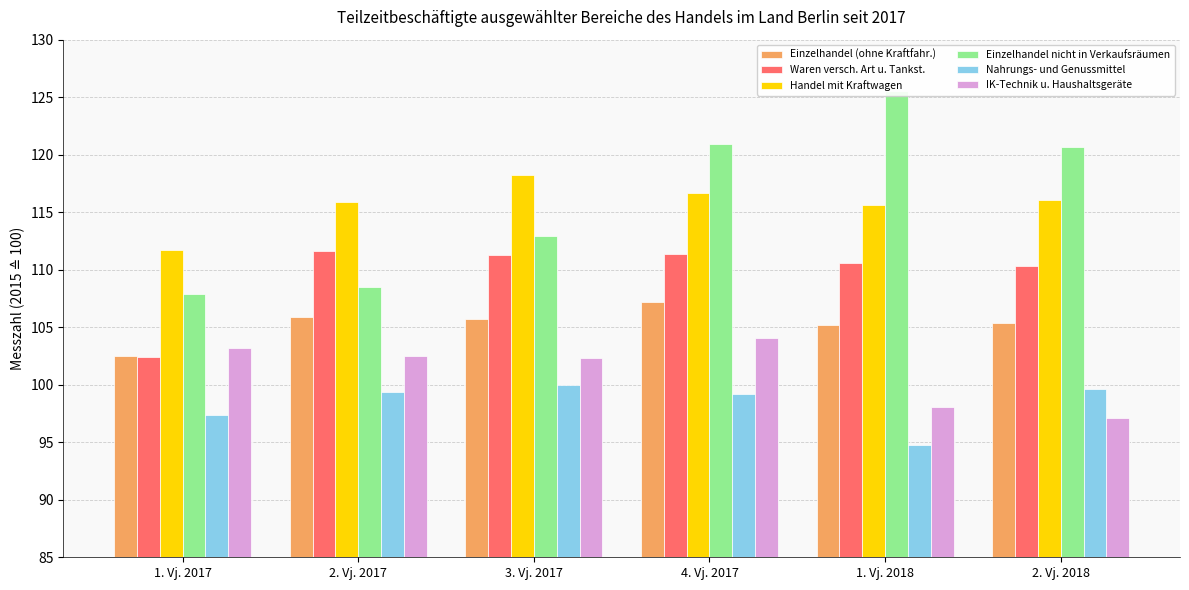

Which series has the largest range (max minus min)?

Einzelhandel nicht in Verkaufsräumen